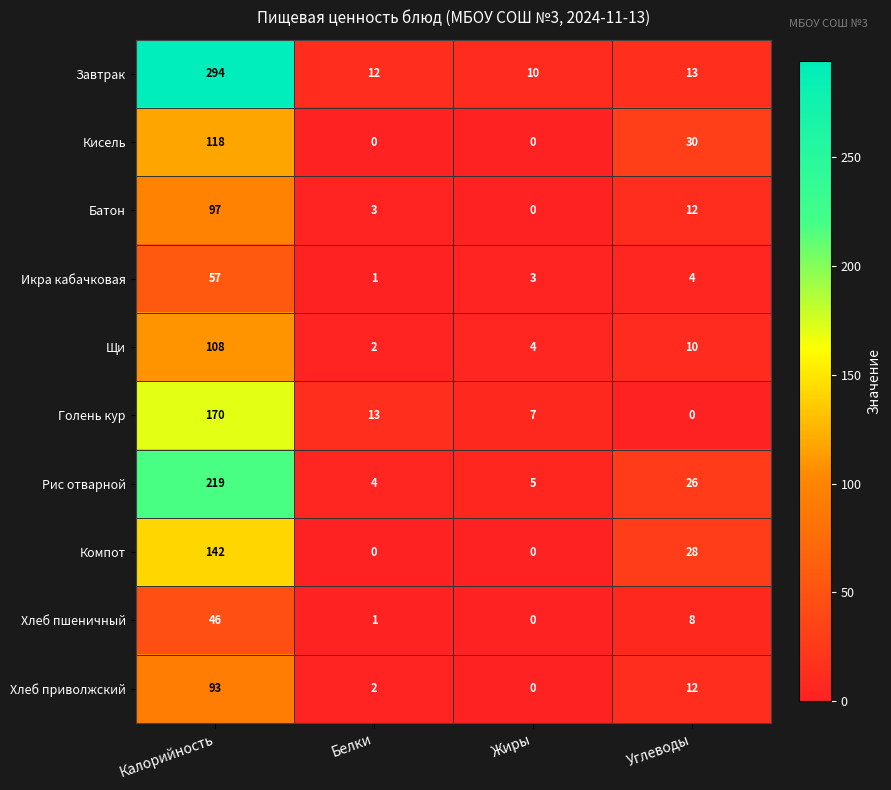

The value of Хлеб приволжский at Калорийность is 93. True or false?

True